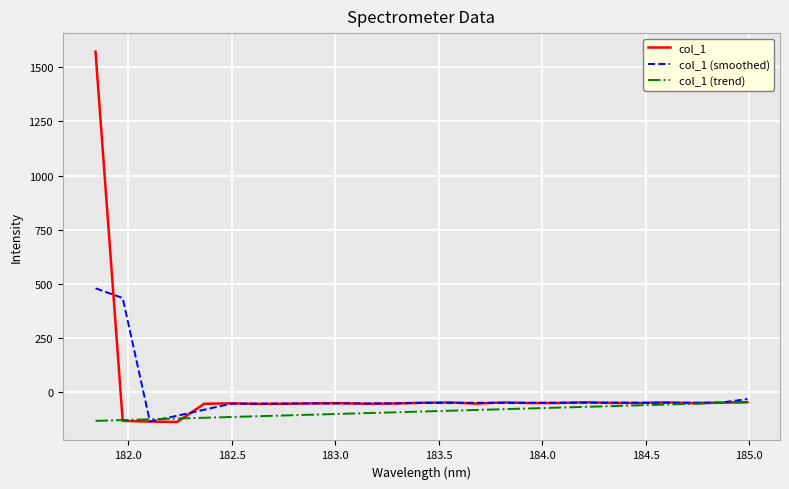

What is the smallest value displayed?

-136.5